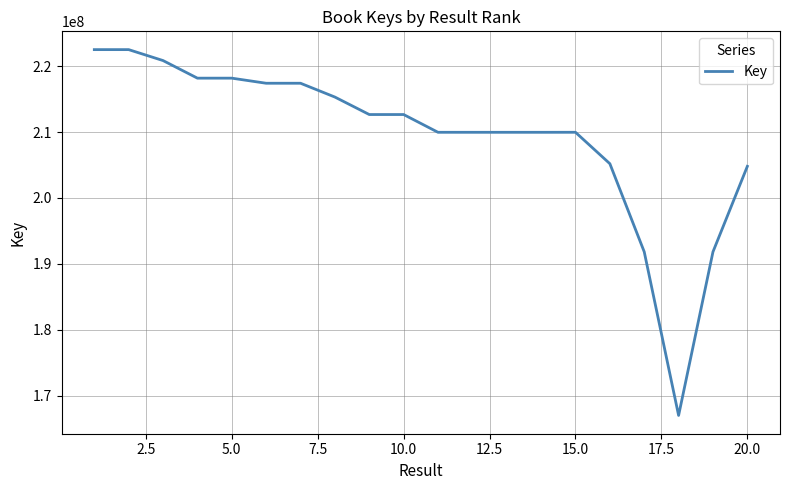

What is the minimum value shown in the chart?

167023784